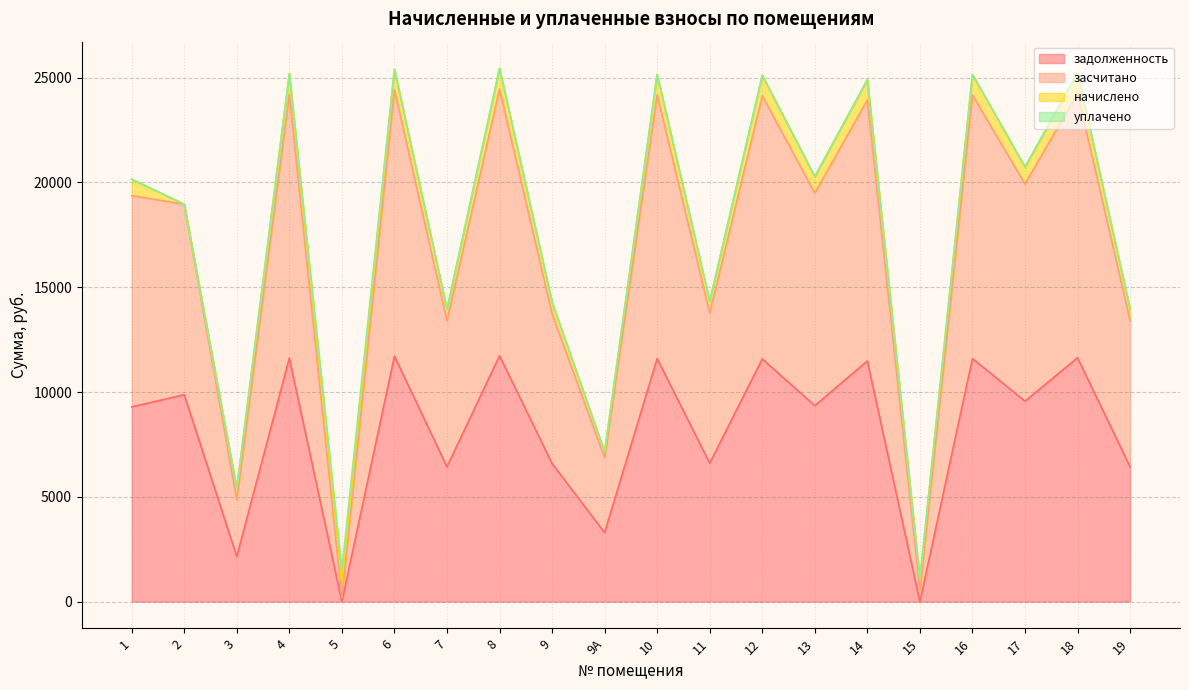

What is the greatest value displayed?

25442.0